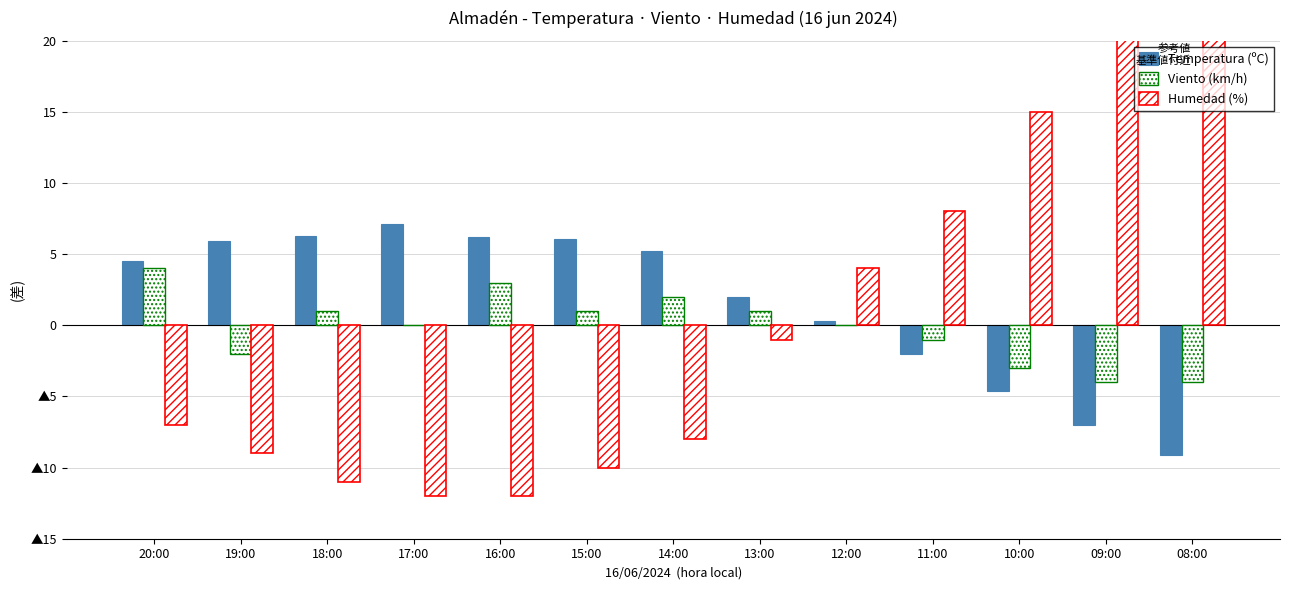

Which label corresponds to the largest value in the chart?

08:00